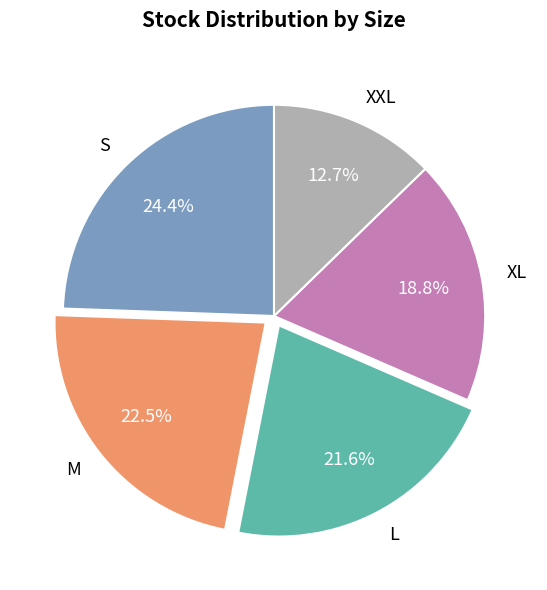

What percentage is NOT represented by XL?

81.2%